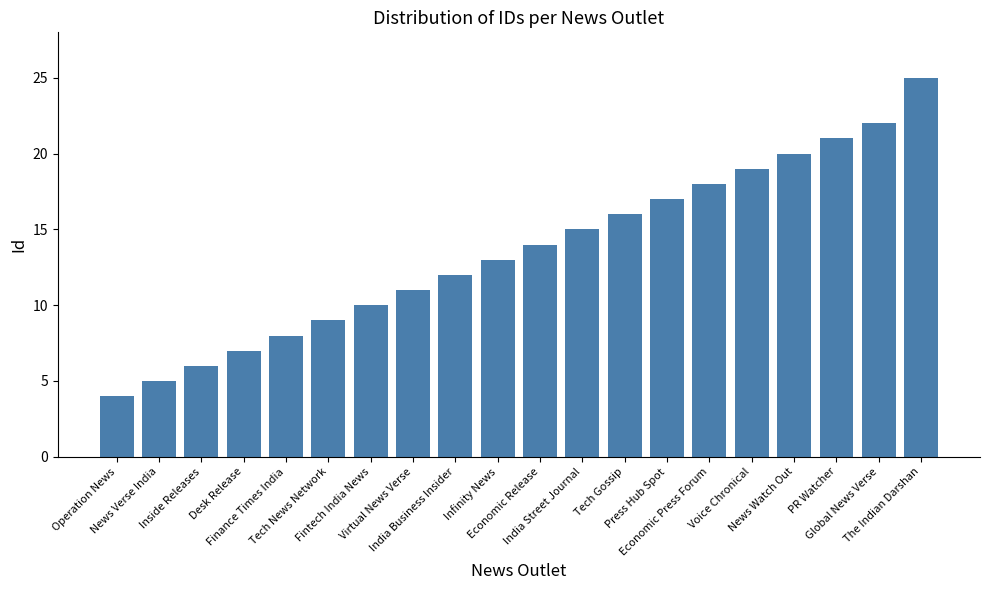

What is the average value?

14